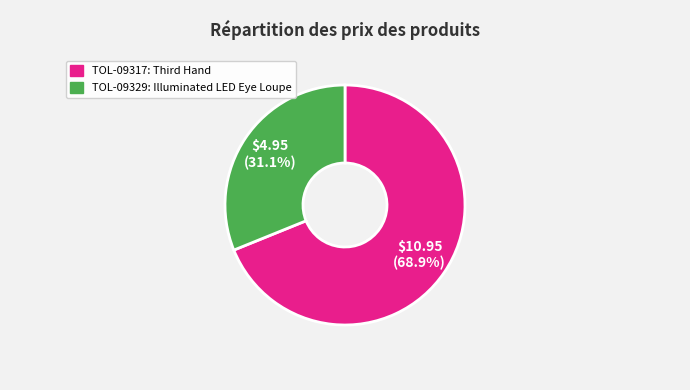

Which slice is the smallest?

TOL-09329